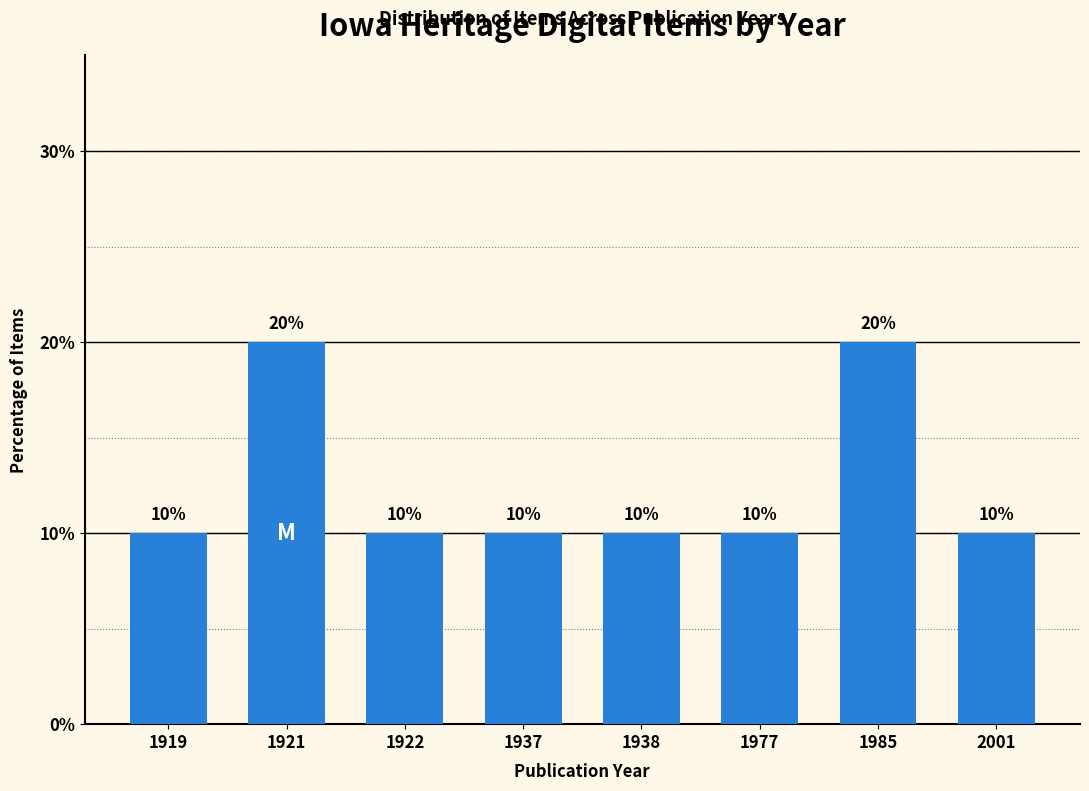

What is the value of the 5th bar from the left?

10